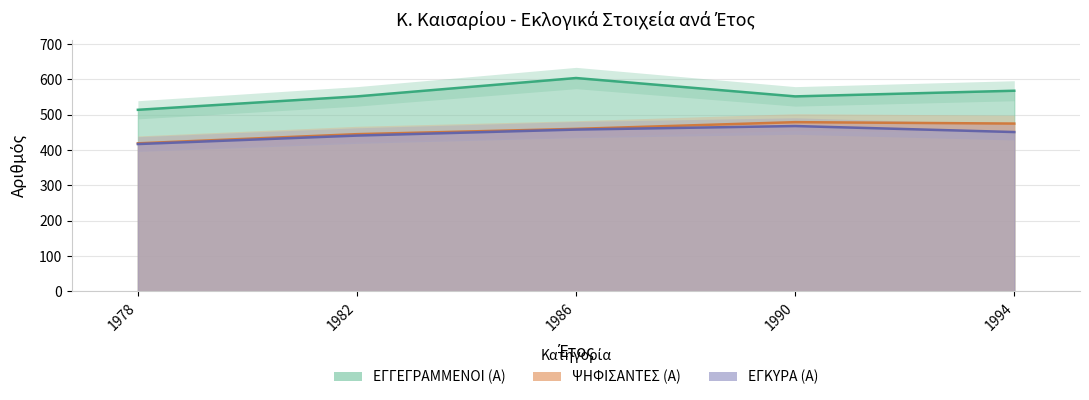

Is the value of ΕΓΓΕΓΡΑΜΜΕΝΟΙ (Α) at 1990 greater than the value of ΨΗΦΙΣΑΝΤΕΣ (Α) at 1982?

Yes